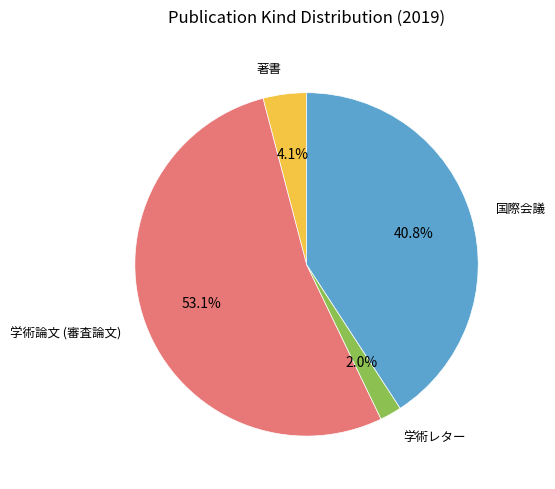

What portion of the pie excludes 学術論文 (審査論文)?

46.9%